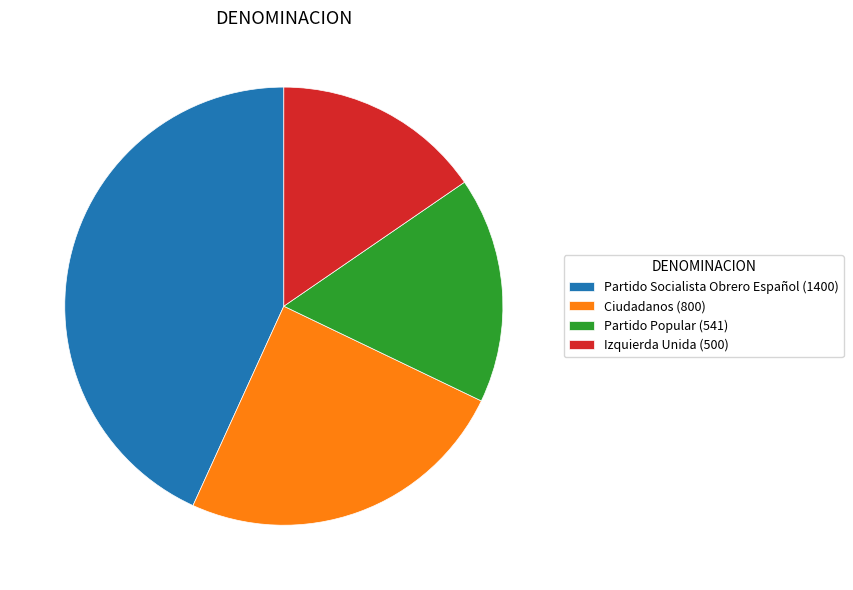

Is there any slice that represents more than half of the pie?

No